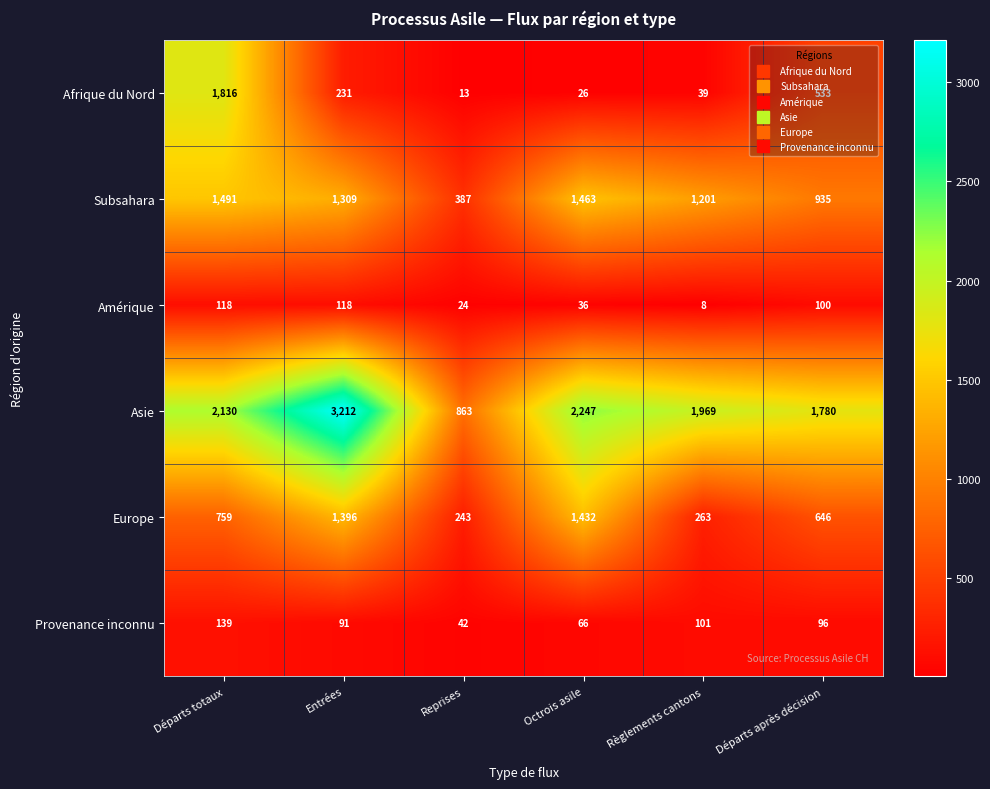

Which series changed the most between Entrées and Octrois asile?

Asie